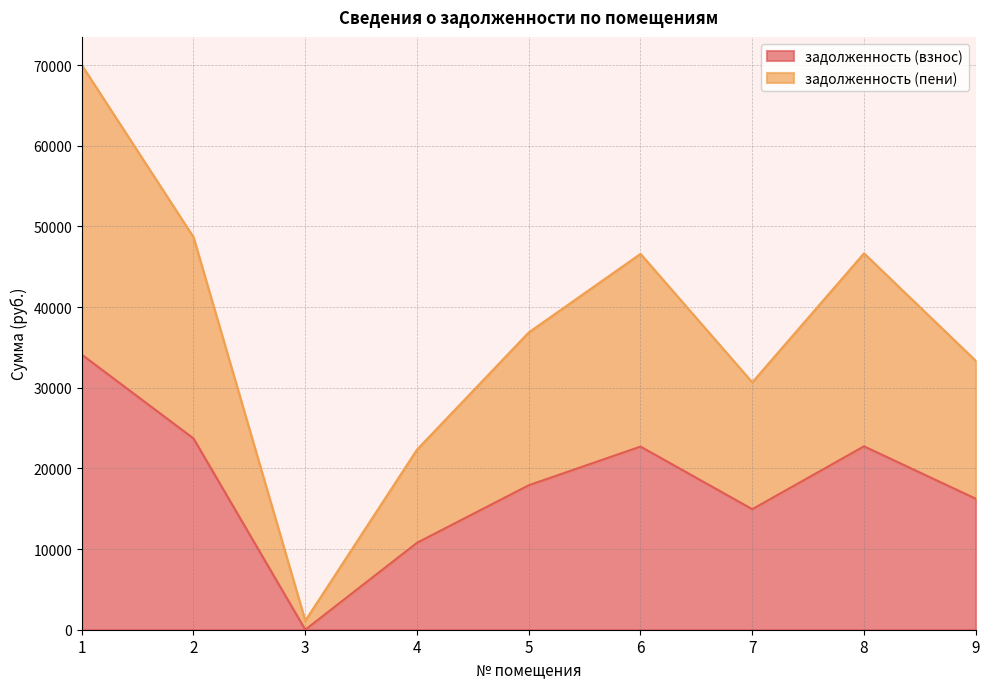

What is the smallest value displayed?

1.8